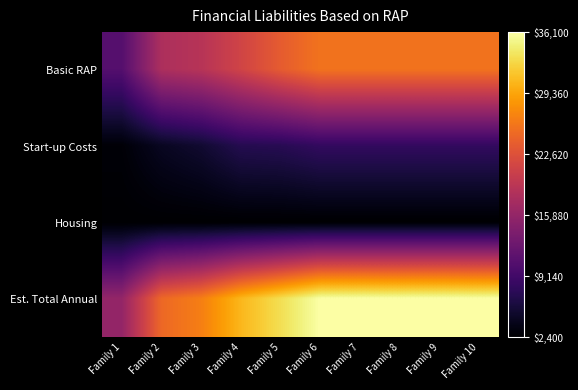

At which category is the sum across all series the highest?

Family 6